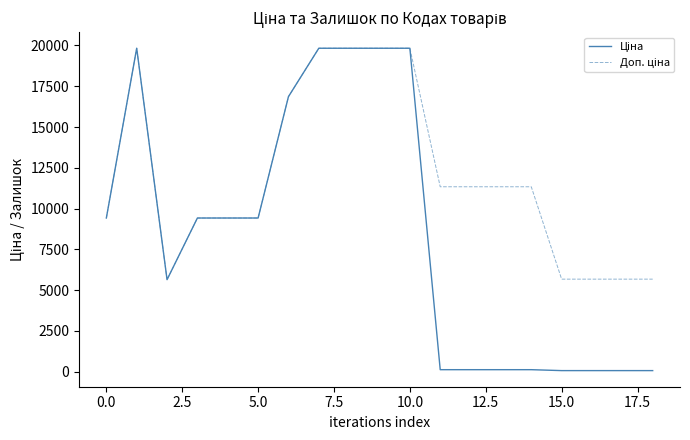

What is the maximum value shown in the chart?

19831.1